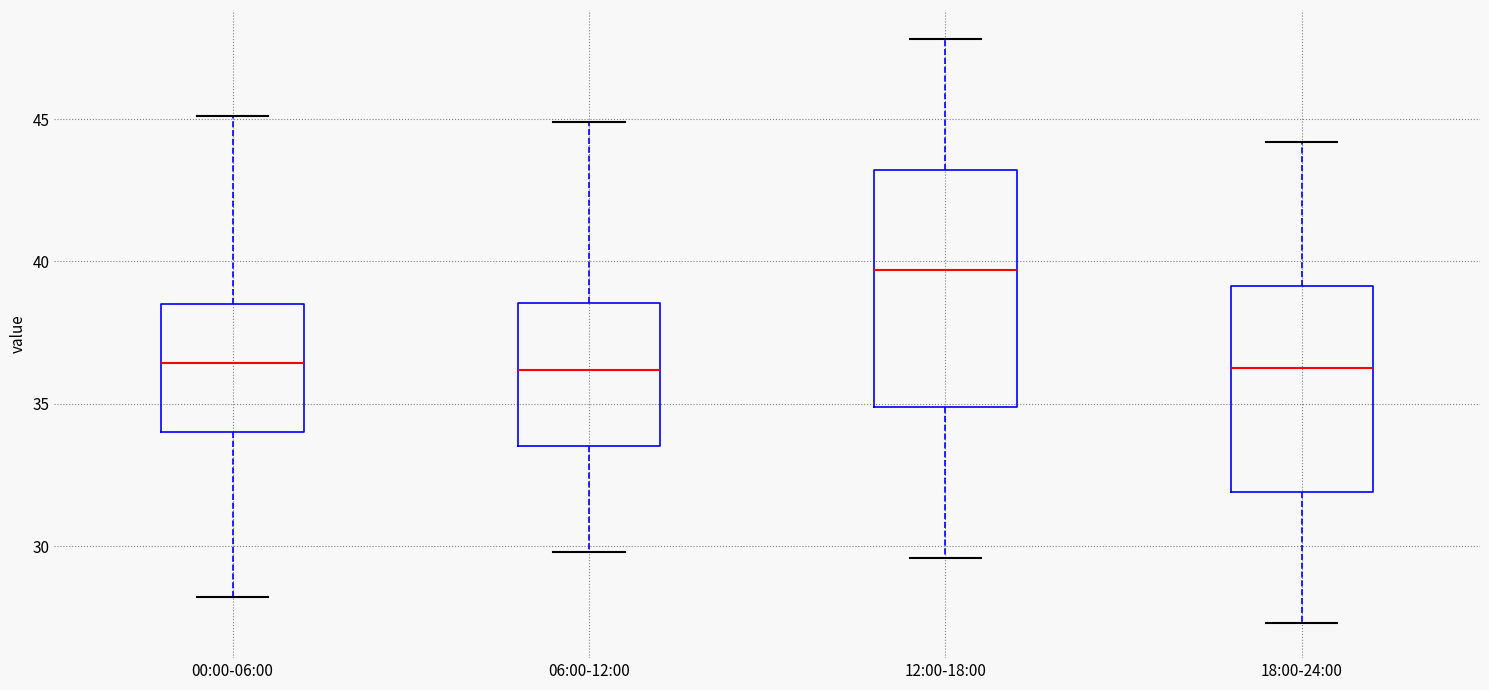

Which box has the highest median line?

12:00-18:00